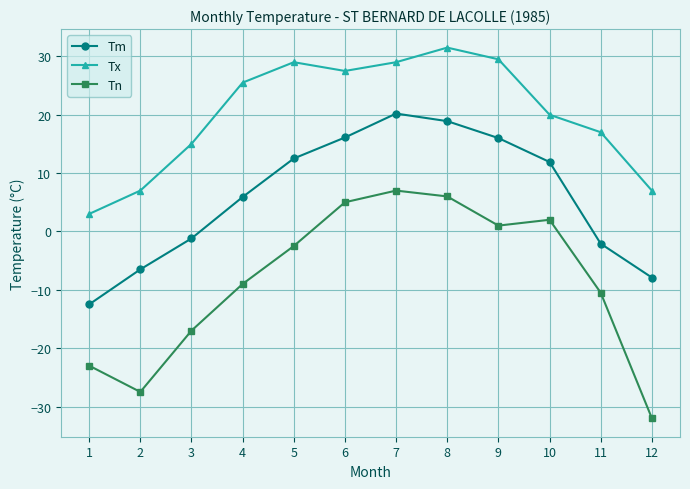

The value of Tn at 10 is 2.0. True or false?

True